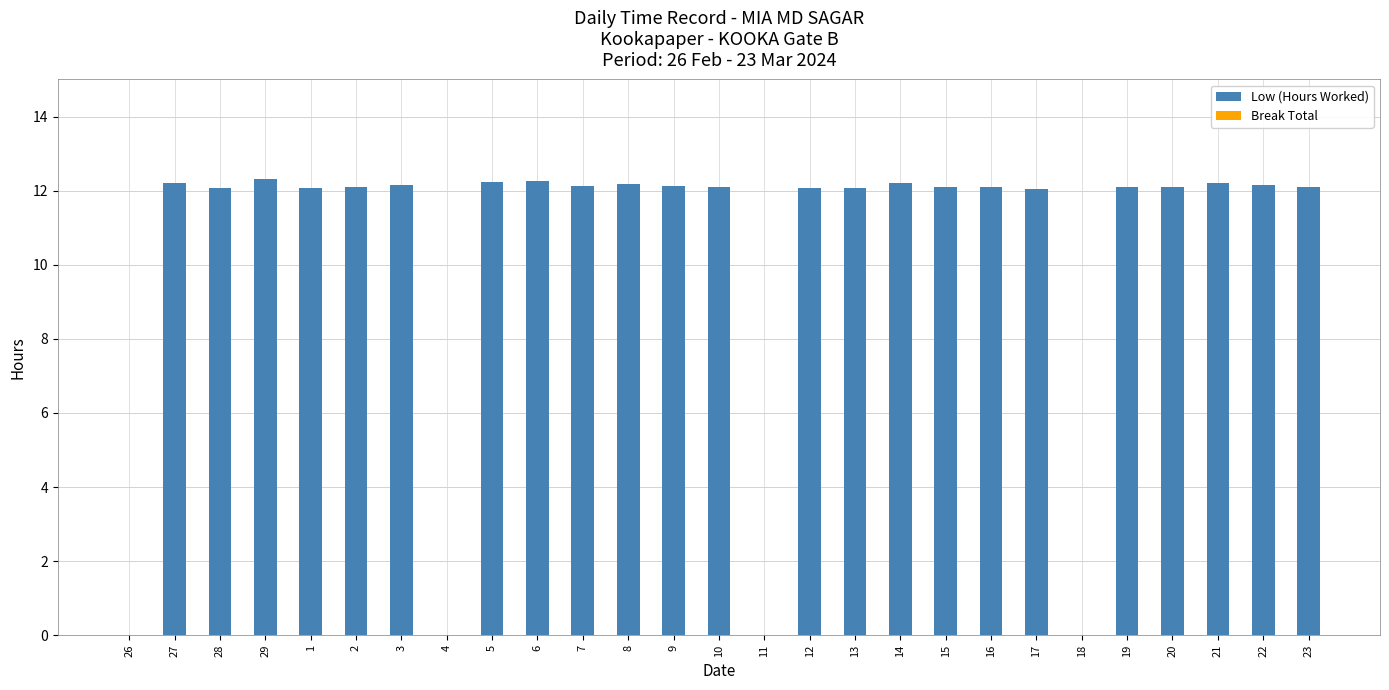

True or false: the data shows 18.8 at 15.

False